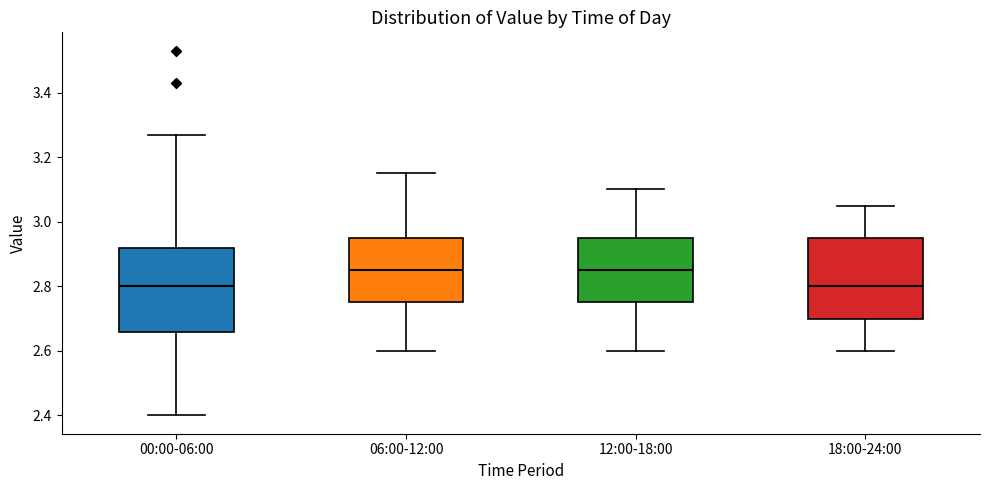

Reading left to right, transcribe this box plot: for each box, give where its median line is, the range the box spans, and where its two whiskers end, as read against the y-axis. The values are not printed on the chart, so give them approximately, as read against the axis.

00:00-06:00: median 2.80, box 2.66 to 2.92, whiskers 2.40 to 3.28
06:00-12:00: median 2.86, box 2.76 to 2.96, whiskers 2.60 to 3.16
12:00-18:00: median 2.86, box 2.76 to 2.96, whiskers 2.60 to 3.10
18:00-24:00: median 2.80, box 2.70 to 2.96, whiskers 2.60 to 3.06